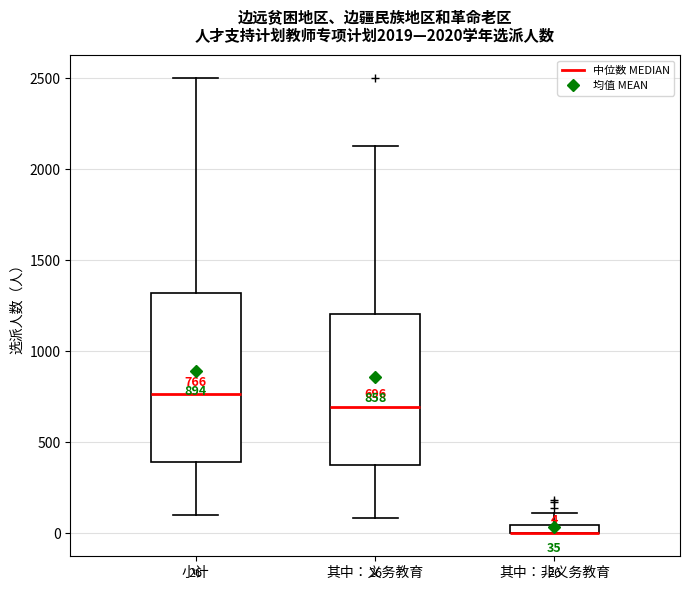

Which box is the tallest, from its lower edge to its upper edge?

小计